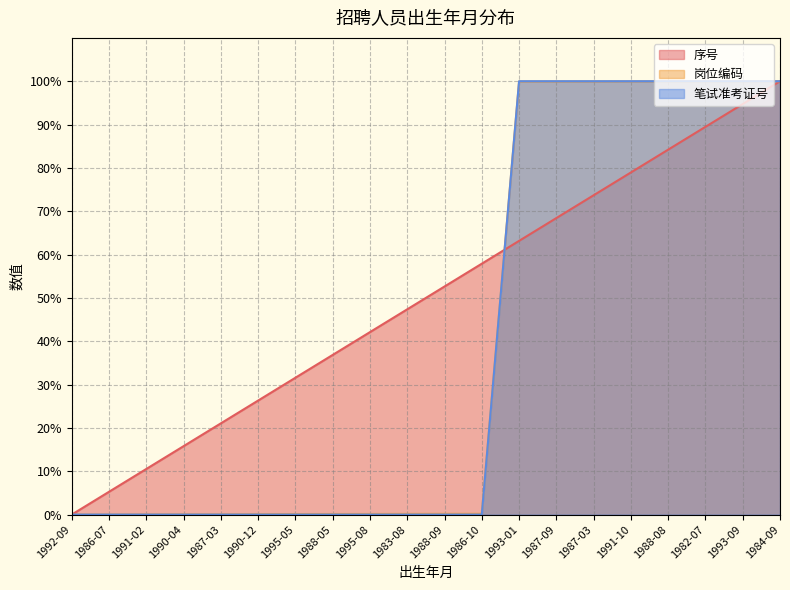

True or false: 岗位编码 has more than 1 points higher than both neighbors.

False